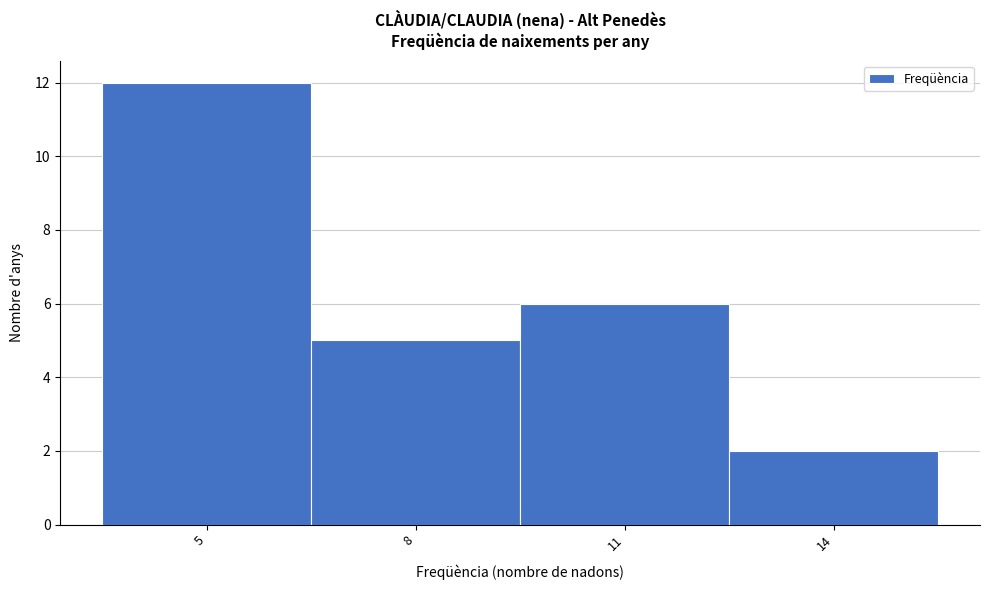

Over which range of the x-axis is the bar tallest?

3.5 to 6.5